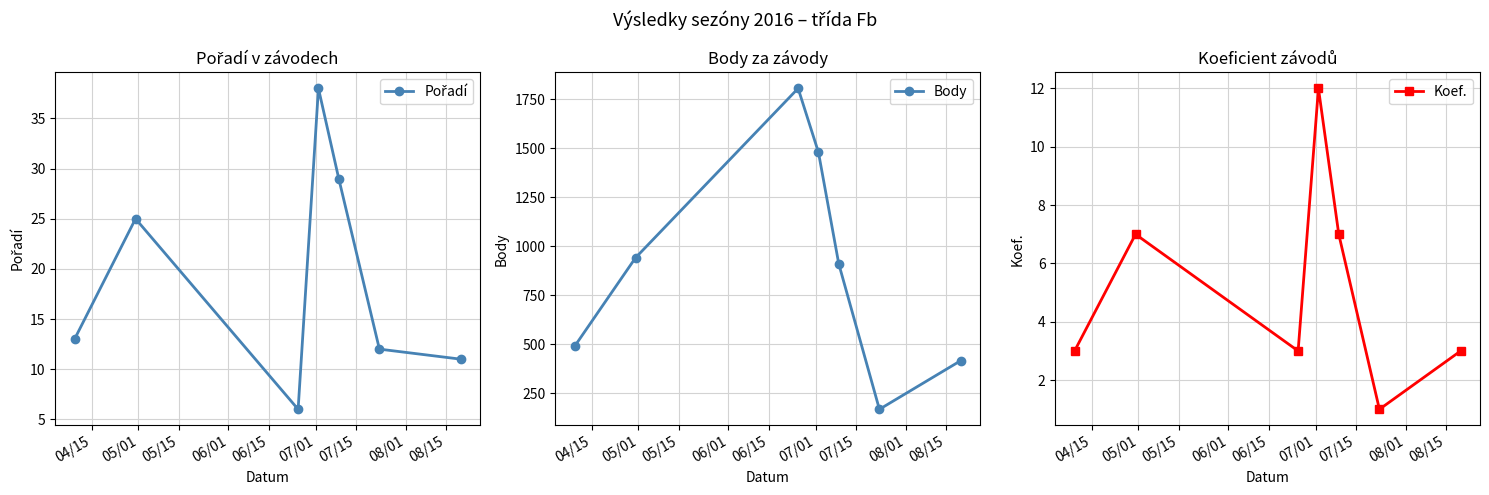

In Body, how many points are lower than both neighbors (excluding endpoints)?

1